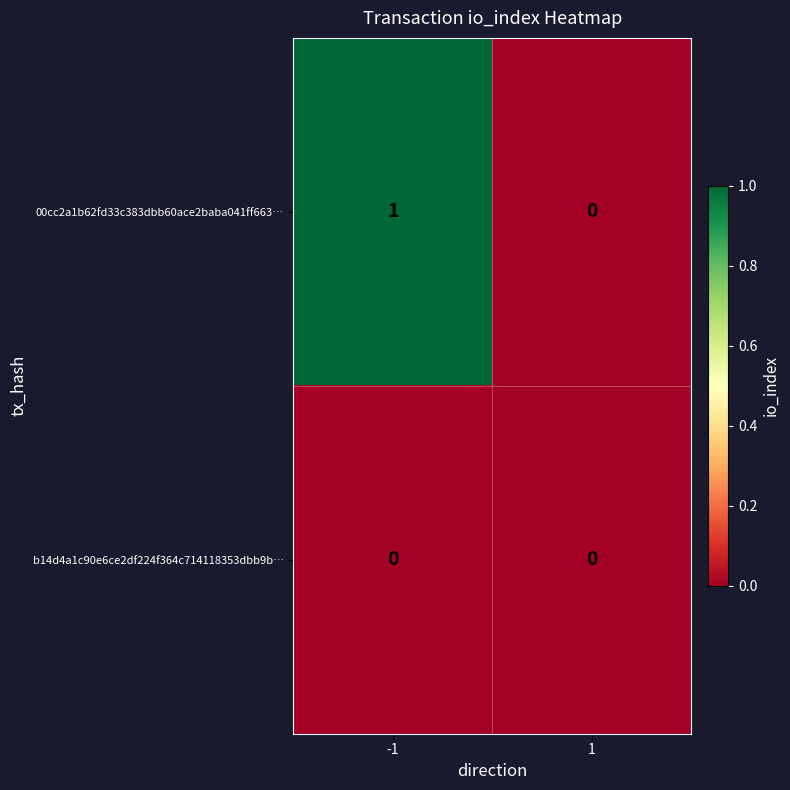

Which series has the largest total across all categories?

00cc2a1b62fd33c383dbb60ace2baba041ff663…